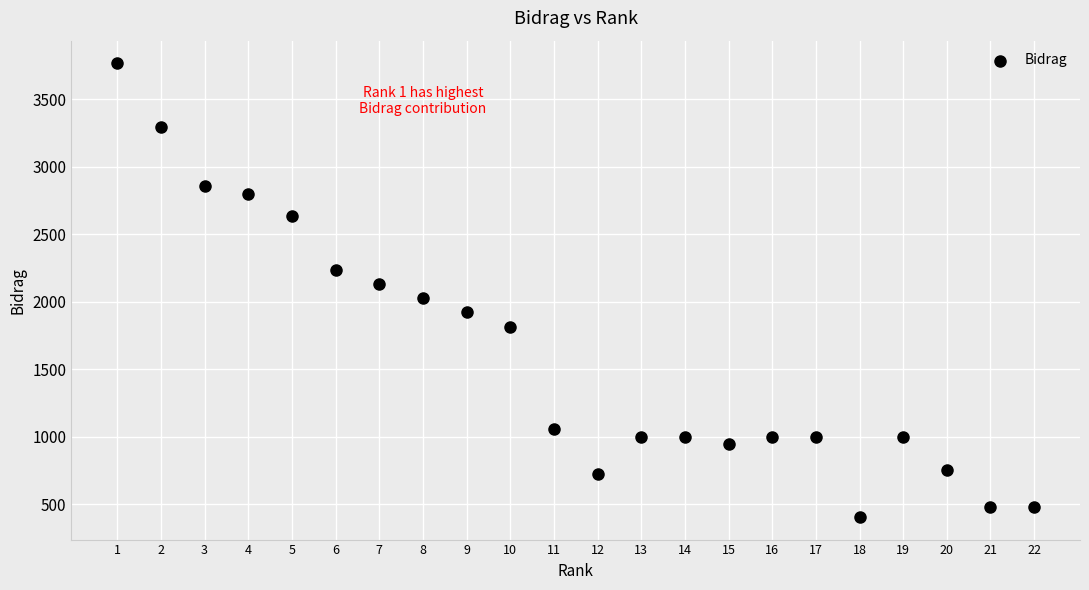

What is the range of Y values (max minus min)?

3359